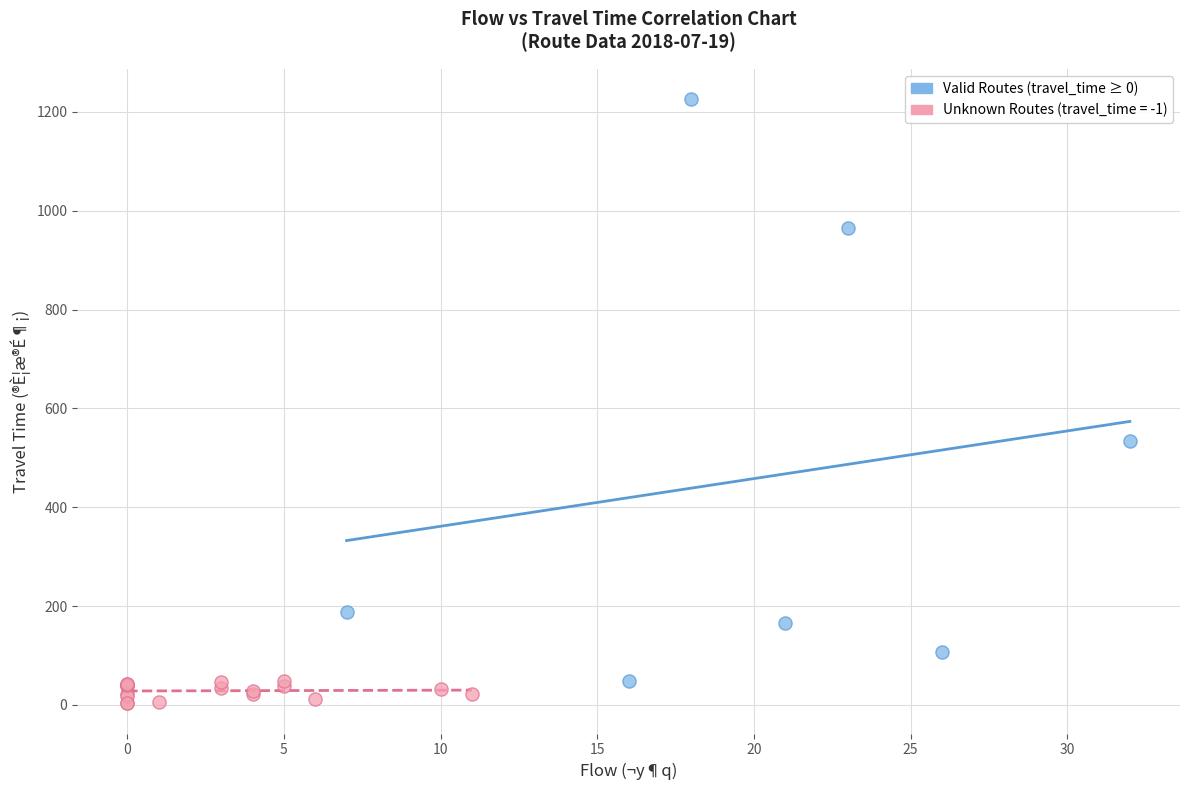

Which series has the largest Y range (max minus min)?

Valid Routes (travel_time ≥ 0)